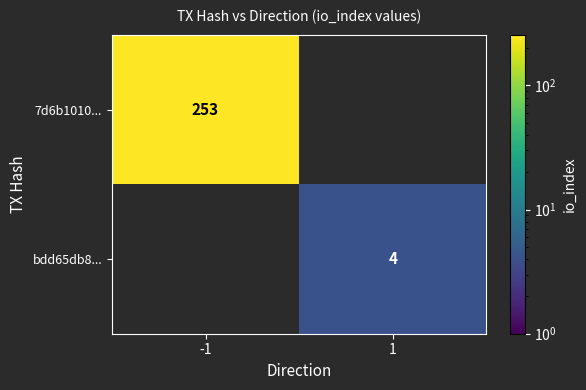

Is the value of 7d6b1010... at -1 greater than the value of bdd65db8... at 1?

Yes